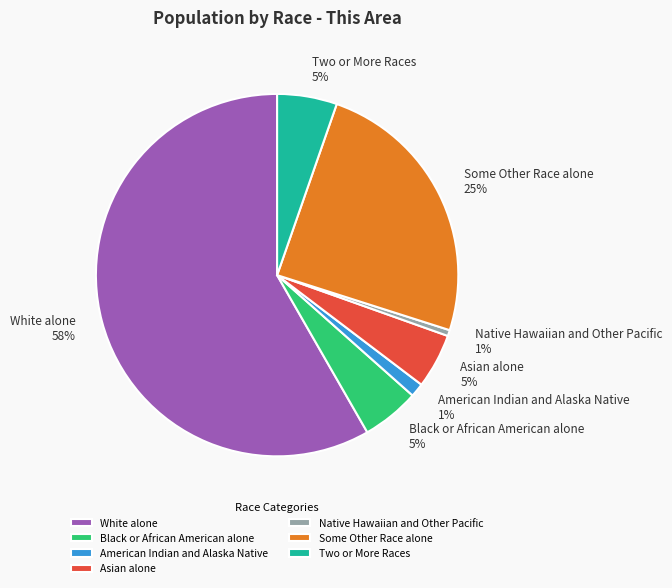

Which has a higher value, Asian alone or Native Hawaiian and Other Pacific?

Asian alone